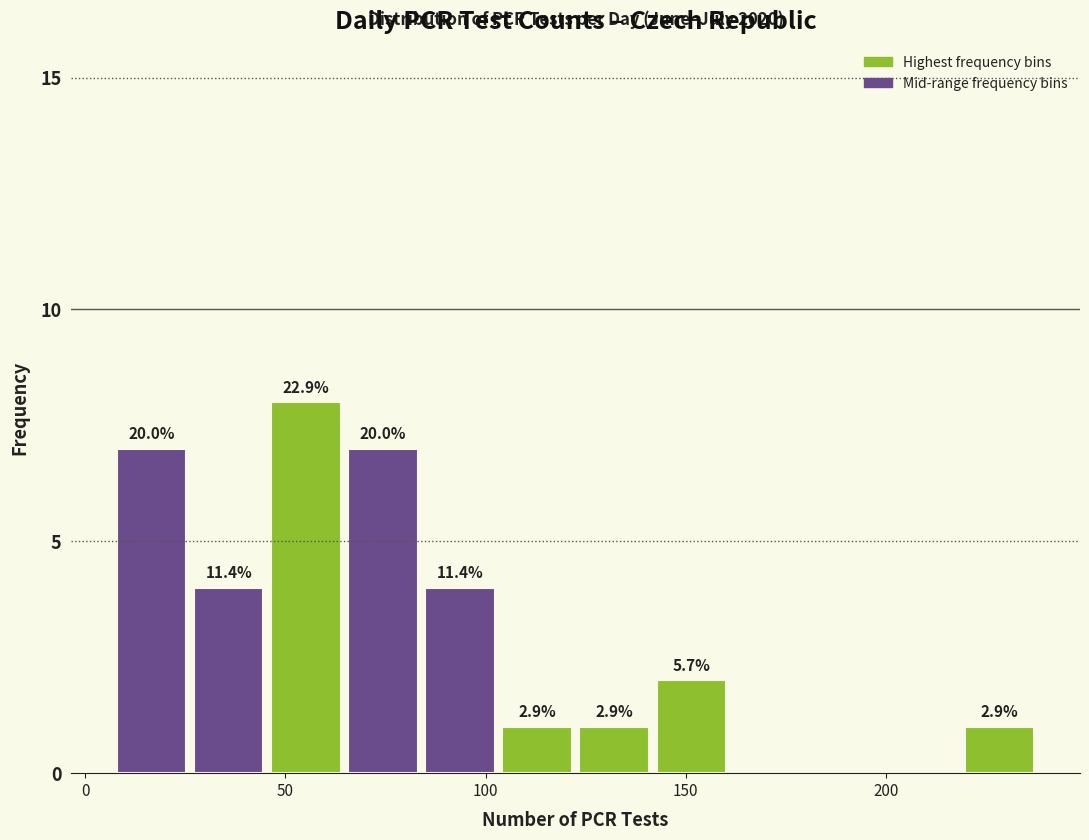

Read against the x-axis, roughly where is the centre of the tallest bar?

55